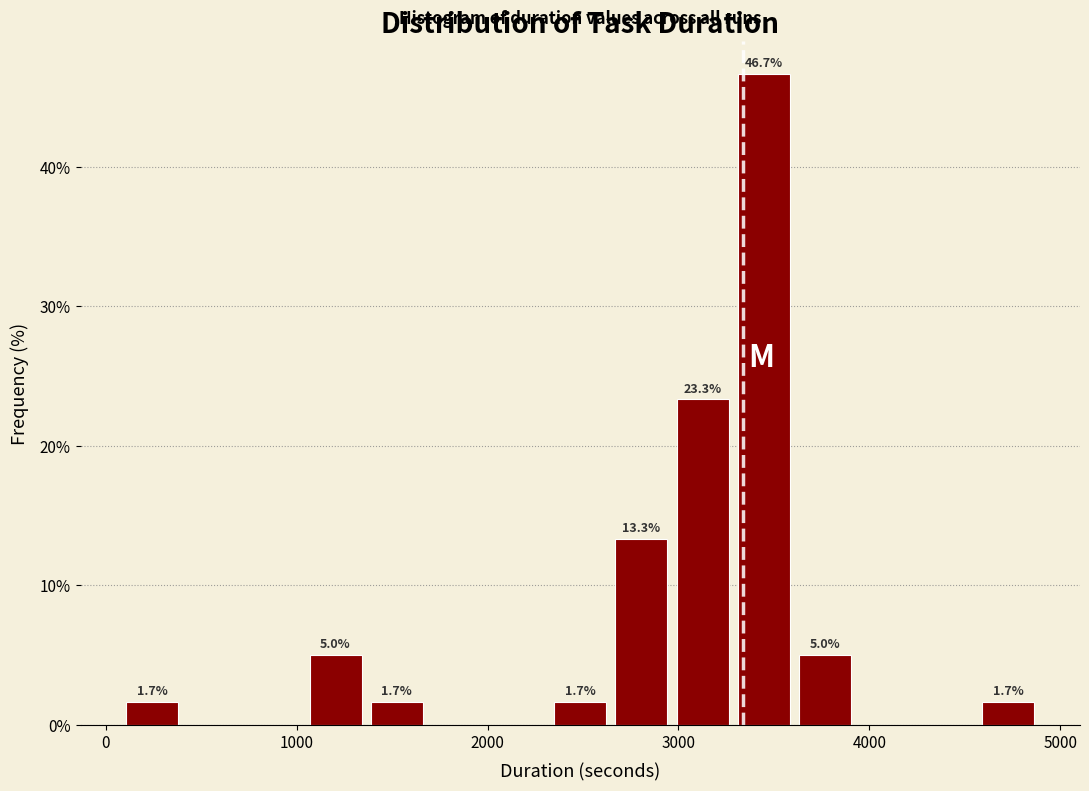

Around what value on the x-axis is the tallest bar? Give the approximate position of its centre, as read against the axis.

3400